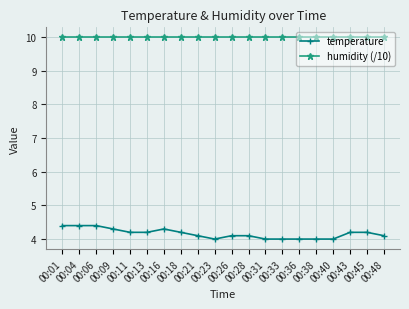

Reading left to right, transcribe all the data shown in this chart.

temperature: 4.4	4.4	4.4	4.3	4.2	4.2	4.3	4.2	4.1	4.0	4.1	4.1	4.0	4.0	4.0	4.0	4.0	4.2	4.2	4.1
humidity (/10): 10.0	10.0	10.0	10.0	10.0	10.0	10.0	10.0	10.0	10.0	10.0	10.0	10.0	10.0	10.0	10.0	10.0	10.0	10.0	10.0